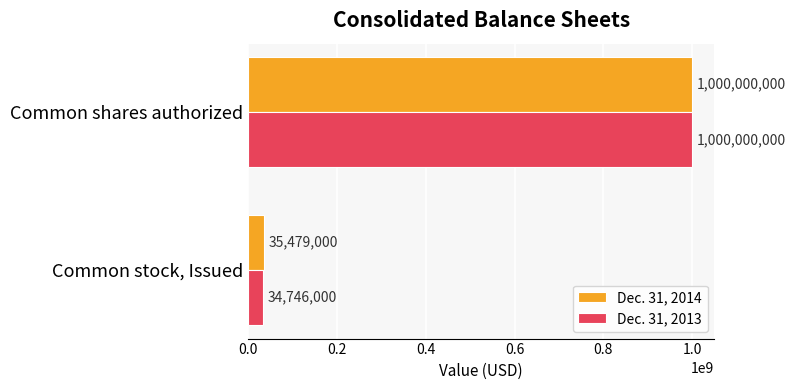

Rank the series by their average value, from highest to lowest.

Dec. 31, 2014, Dec. 31, 2013